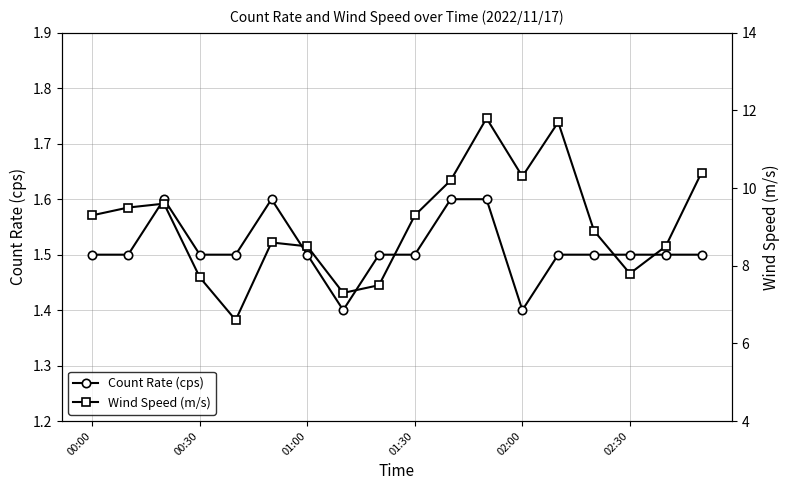

Count the number of categories in the chart.

18